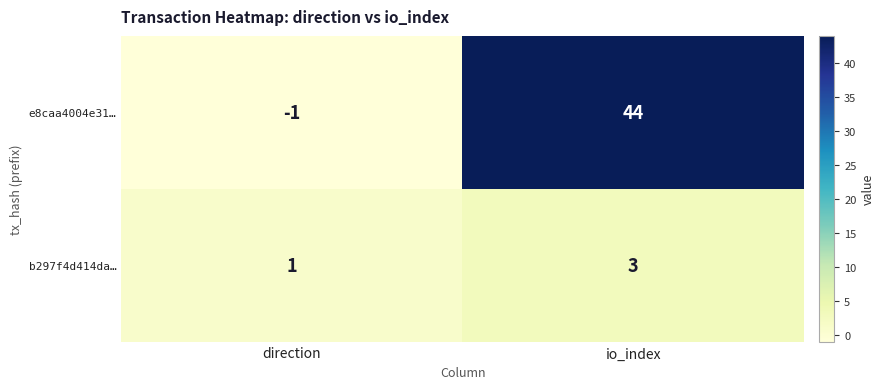

Reading left to right, what are all the values shown in this chart?

e8caa4004e31…: direction=-1	io_index=44
b297f4d414da…: direction=1	io_index=3